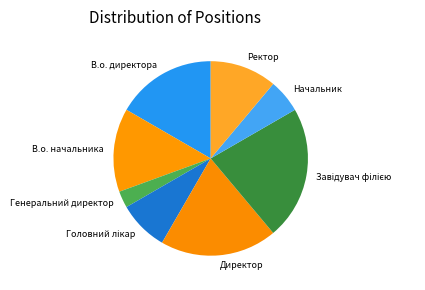

Is there a majority slice in this chart?

No